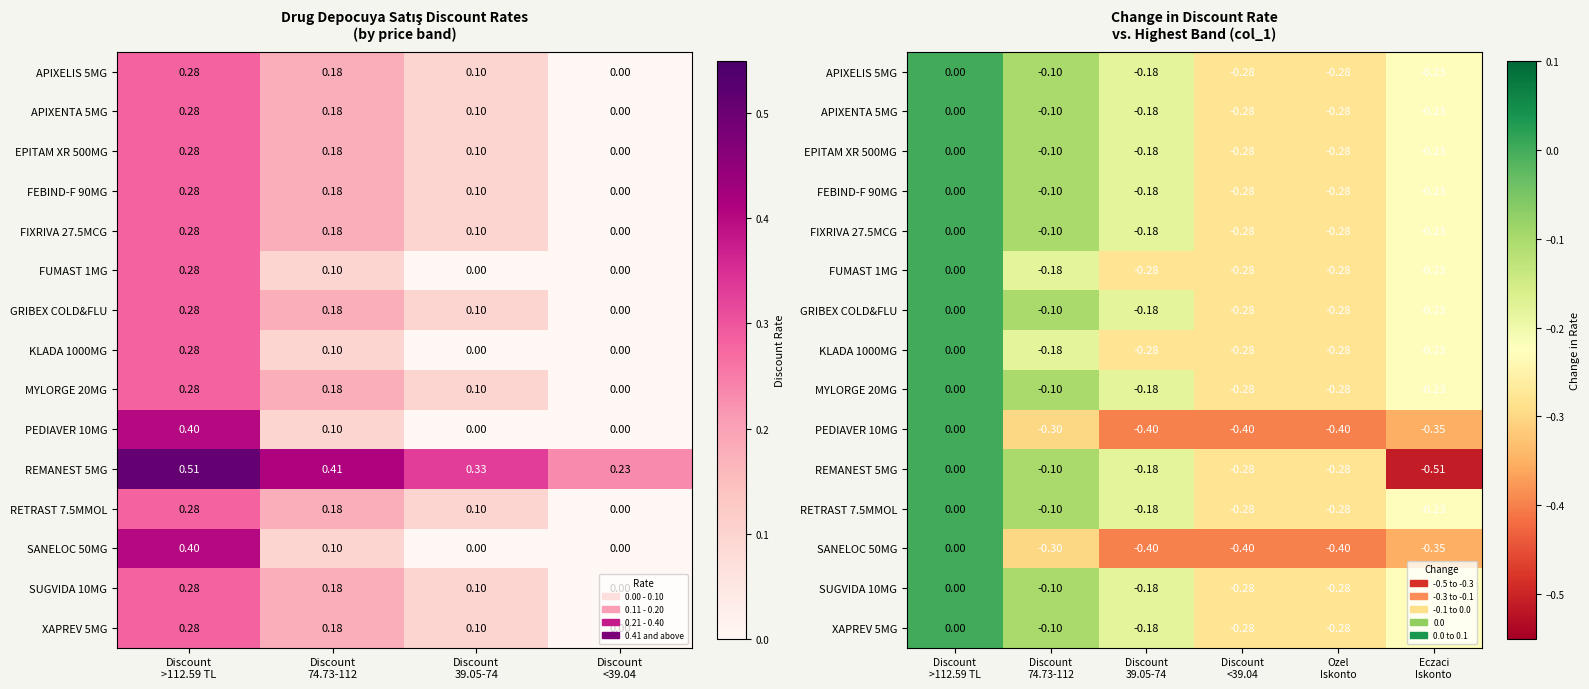

Rank the categories by RETRAST 7.5MMOL value from highest to lowest.

Discount >112.59 TL, Discount 74.73-112, Discount 39.05-74, Eczaci Iskonto, Discount <39.04, Ozel Iskonto